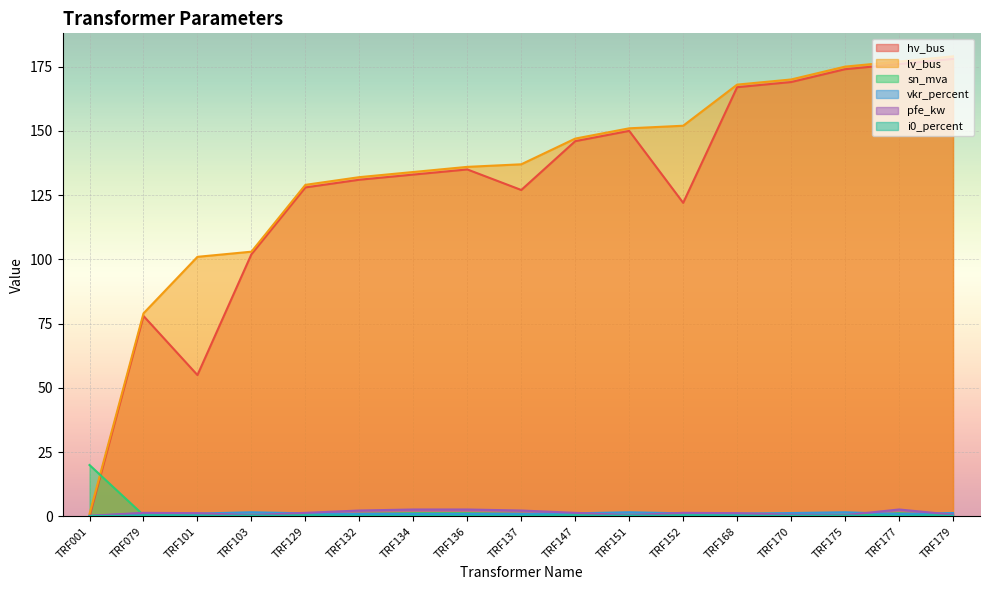

What is the sum of all i0_percent values?

4.3